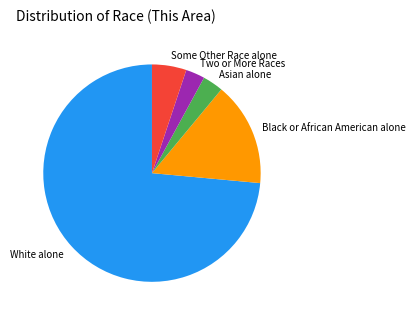

Does White alone represent more than half of the total?

Yes